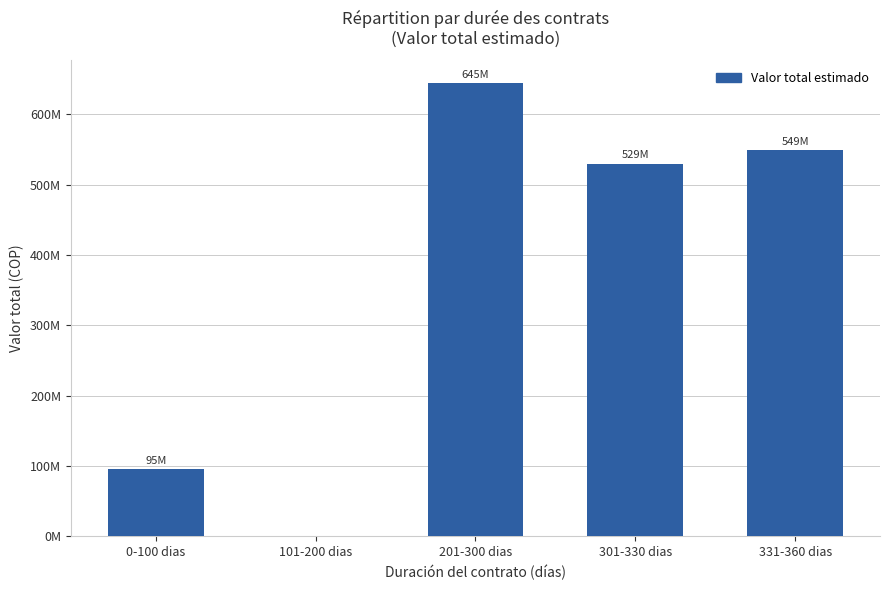

The chart shows a value of 95275559 at 0-100 dias. True or false?

True